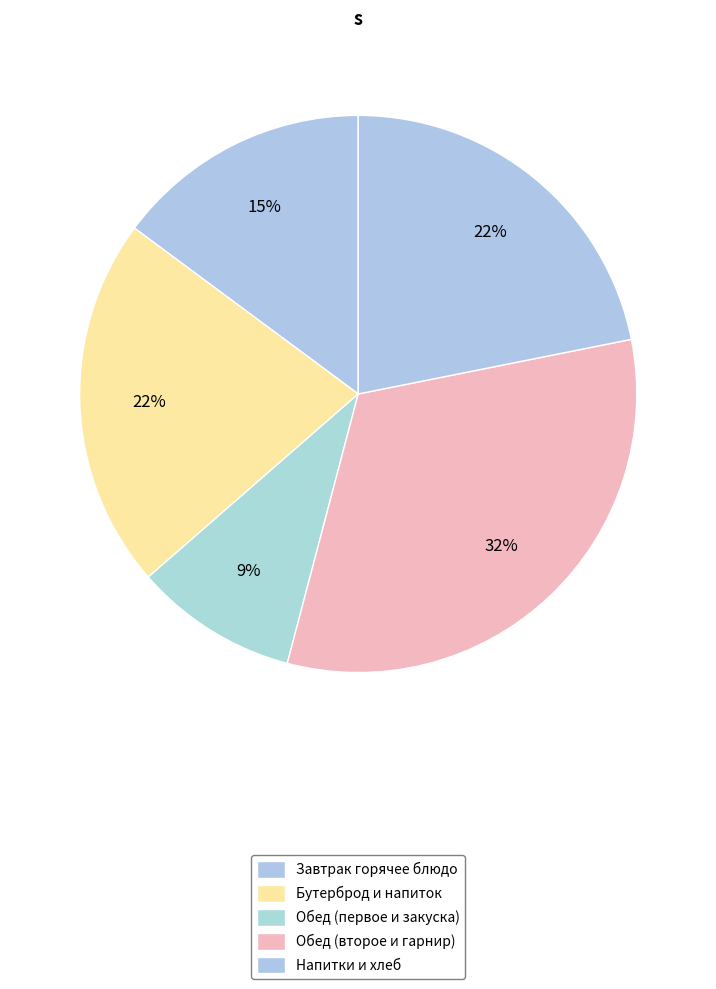

How many segments does this pie chart have?

5